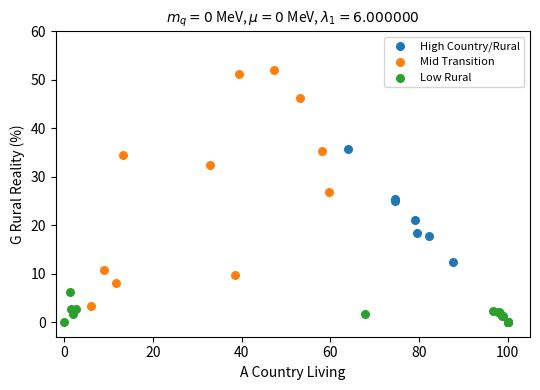

Which series contains the lowest Y value?

Low Rural